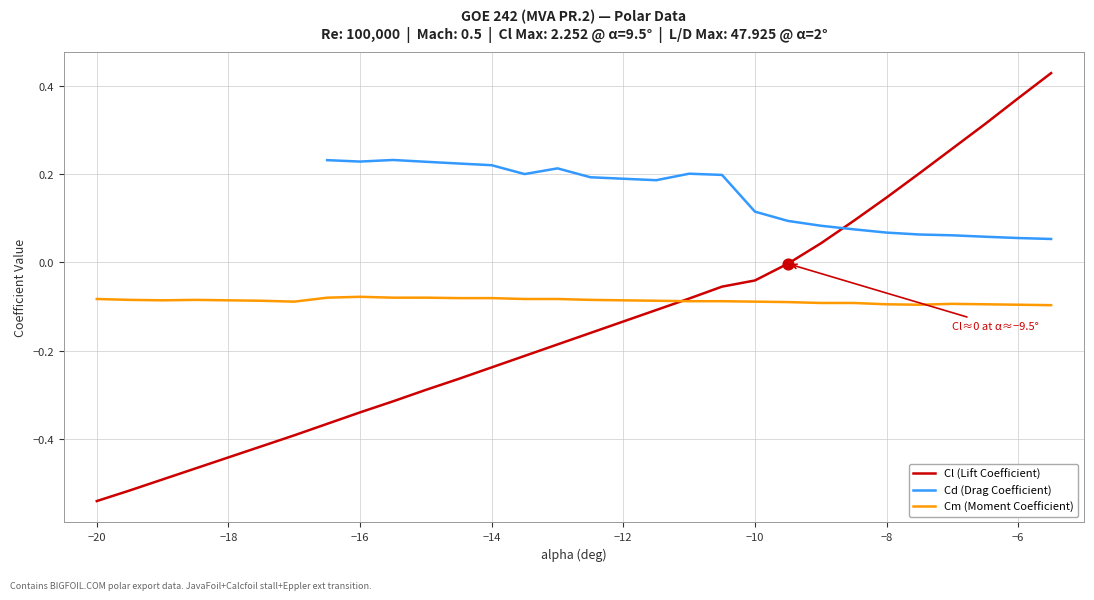

At how many categories does at least one series exceed 0?

23